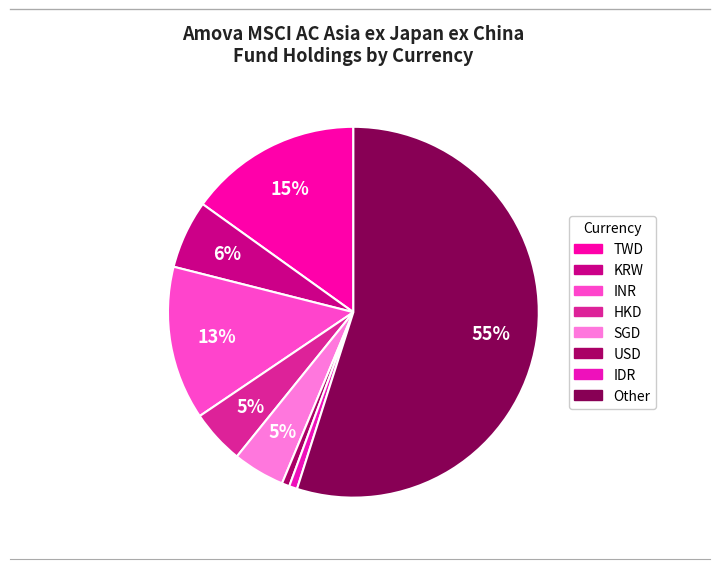

Which has a higher value, IDR or HKD?

HKD